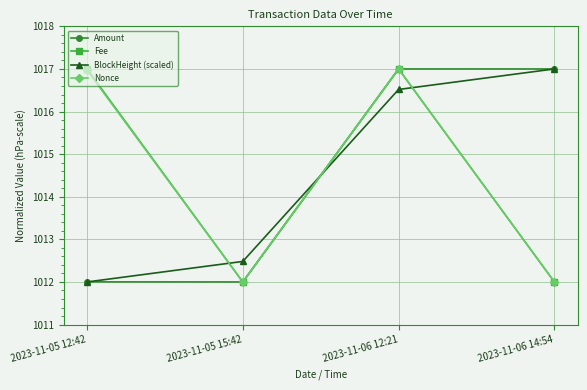

At which category is the sum across all series the highest?

2023-11-06 12:21